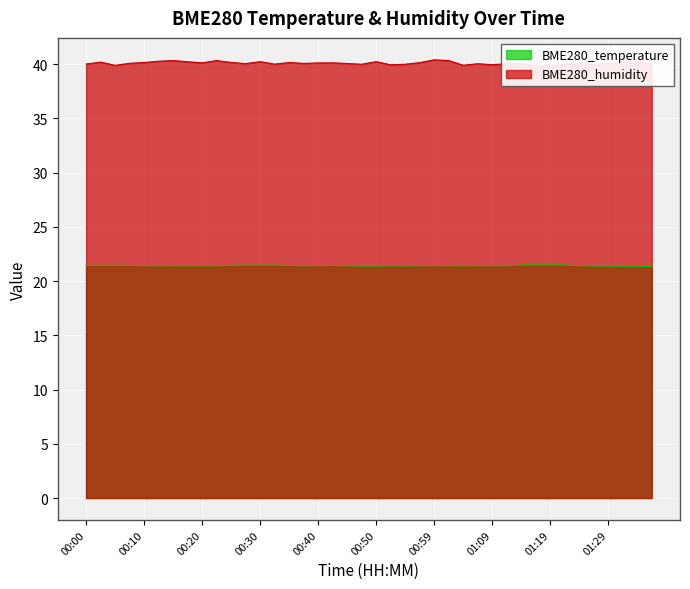

Rank the categories by BME280_humidity value from highest to lowest.

00:59, 00:15, 00:23, 01:02, 00:13, 00:30, 00:50, 00:18, 00:03, 01:34, 00:25, 00:10, 00:35, 00:57, 00:20, 00:42, 00:40, 01:31, 01:14, 00:08, 00:37, 01:29, 00:45, 00:27, 01:36, 01:07, 01:11, 01:24, 00:00, 00:32, 01:21, 00:47, 00:54, 01:26, 01:09, 00:52, 01:04, 00:05, 01:16, 01:19